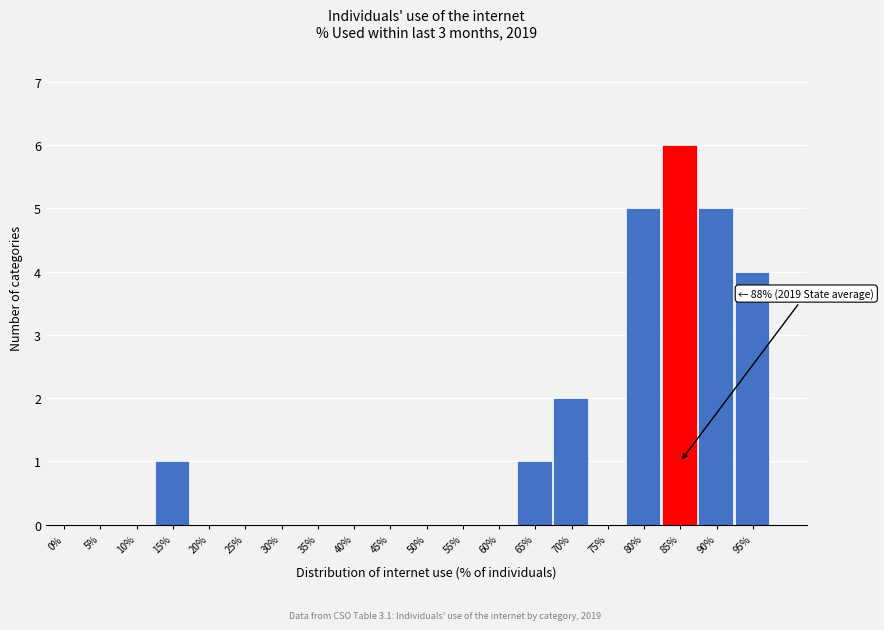

Reading left to right, extract all data points from this chart.

0%=0	5%=0	10%=0	15%=1	20%=0	25%=0	30%=0	35%=0	40%=0	45%=0	50%=0	55%=0	60%=0	65%=1	70%=2	75%=0	80%=5	85%=6	90%=5	95%=4